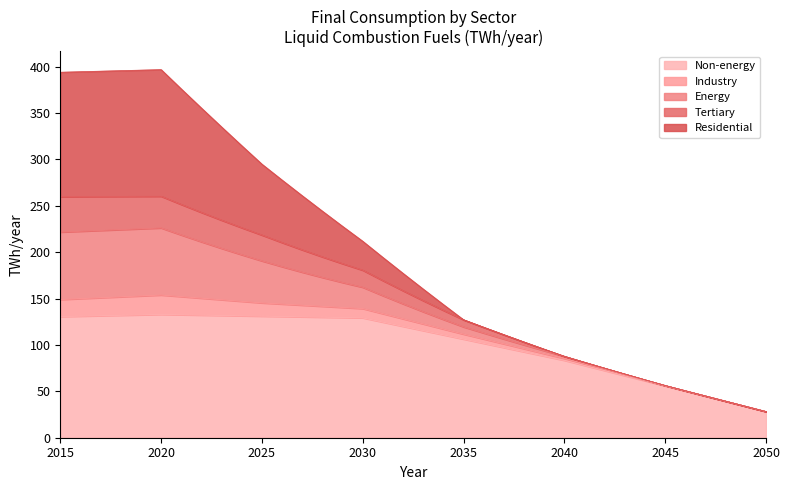

What is the maximum value for Non-energy?

132.9